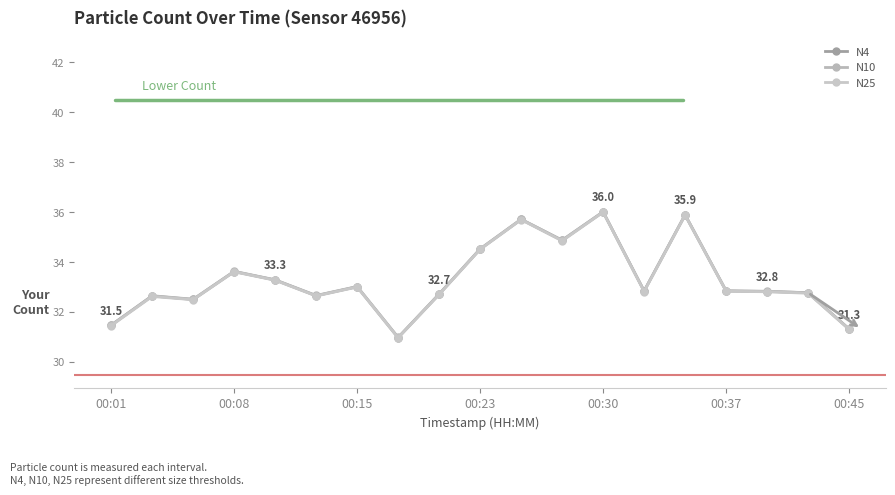

Reading left to right, transcribe all the data shown in this chart.

N4: 31.5	32.6	32.5	33.6	33.3	32.6	33.0	31.0	32.7	34.5	35.7	34.9	36.0	32.8	35.9	32.8	32.8	32.8	31.3
N10: 31.5	32.6	32.5	33.6	33.3	32.6	33.0	31.0	32.7	34.5	35.7	34.9	36.0	32.8	35.9	32.8	32.8	32.8	31.3
N25: 31.4	32.6	32.5	33.6	33.3	32.6	33.0	30.9	32.7	34.5	35.7	34.8	36.0	32.8	35.9	32.8	32.8	32.7	31.3